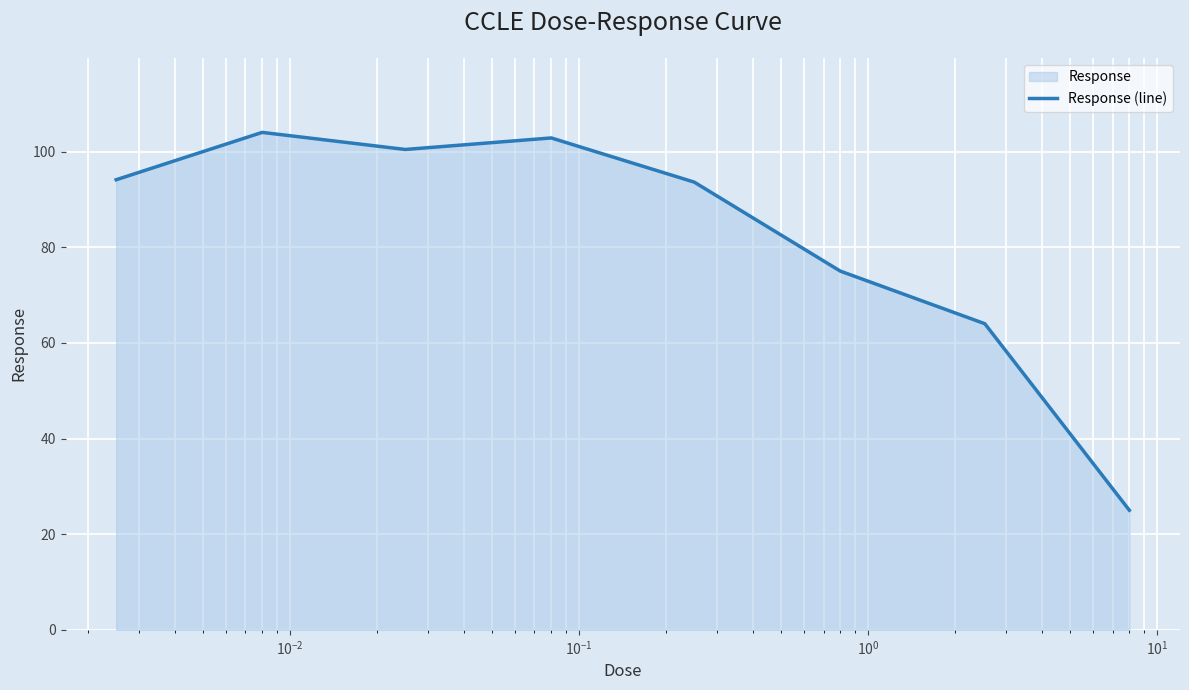

How many values are below 94?

4